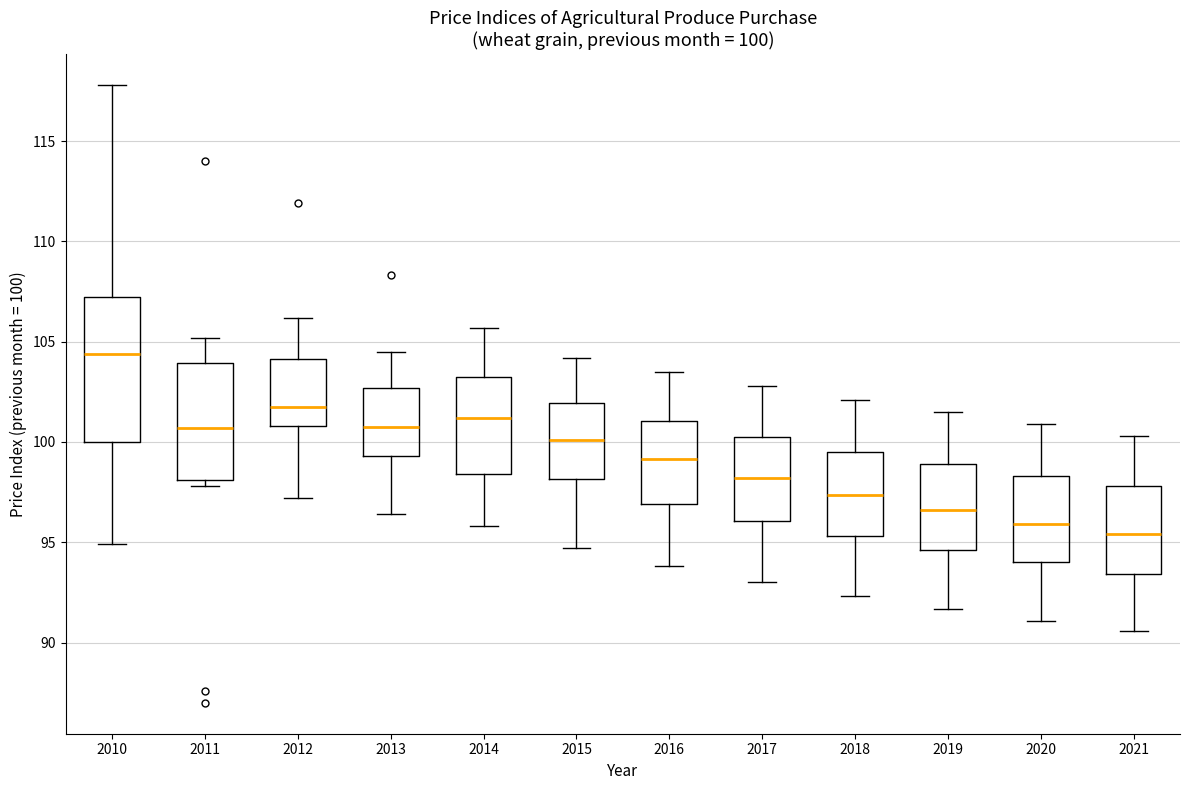

Which box is the tallest, from its lower edge to its upper edge?

2010